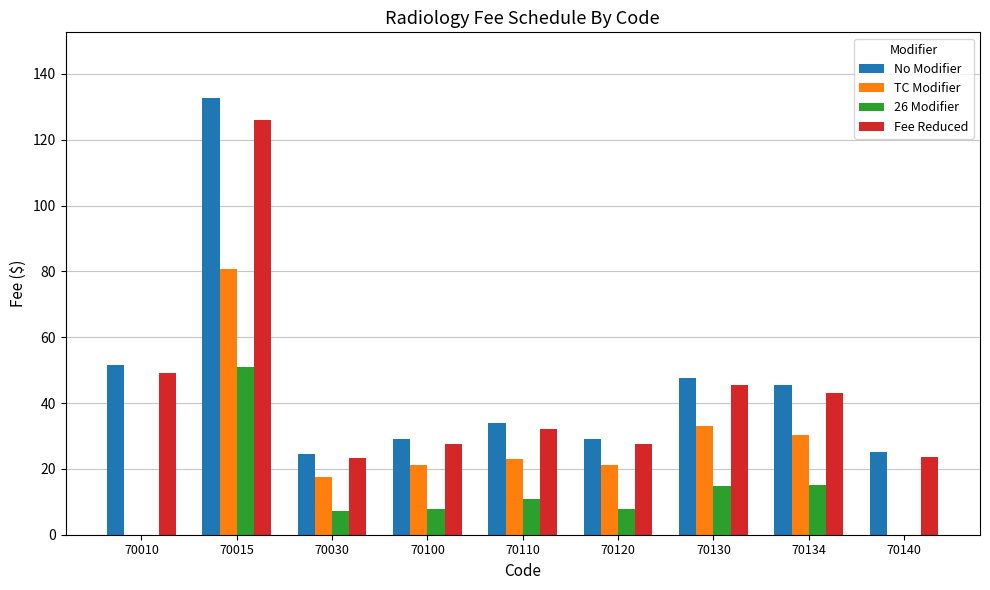

How many groups of bars are there?

9